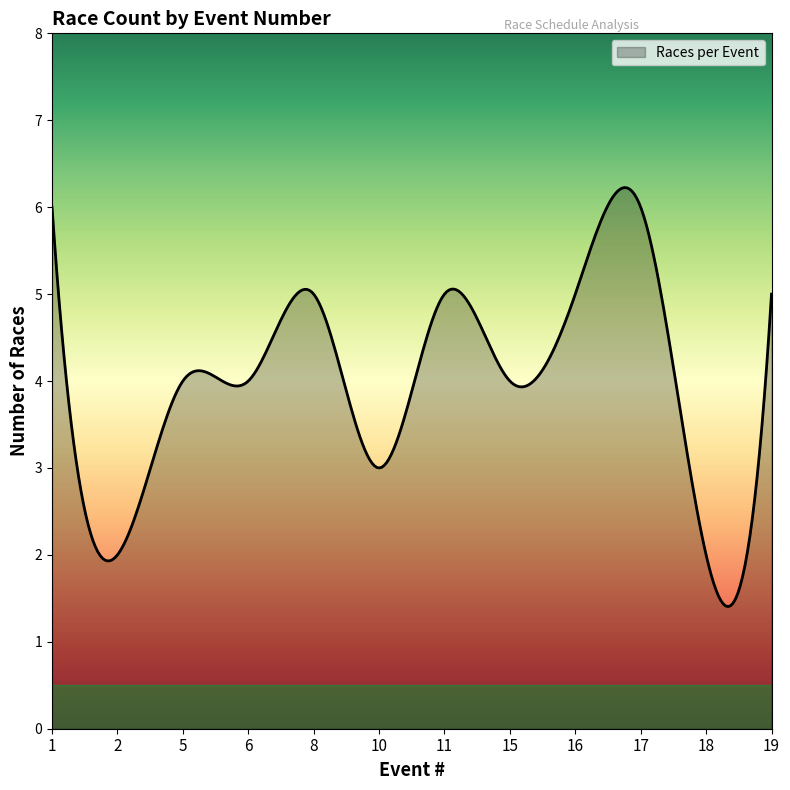

What is the difference between the second highest and minimum values?

4.8